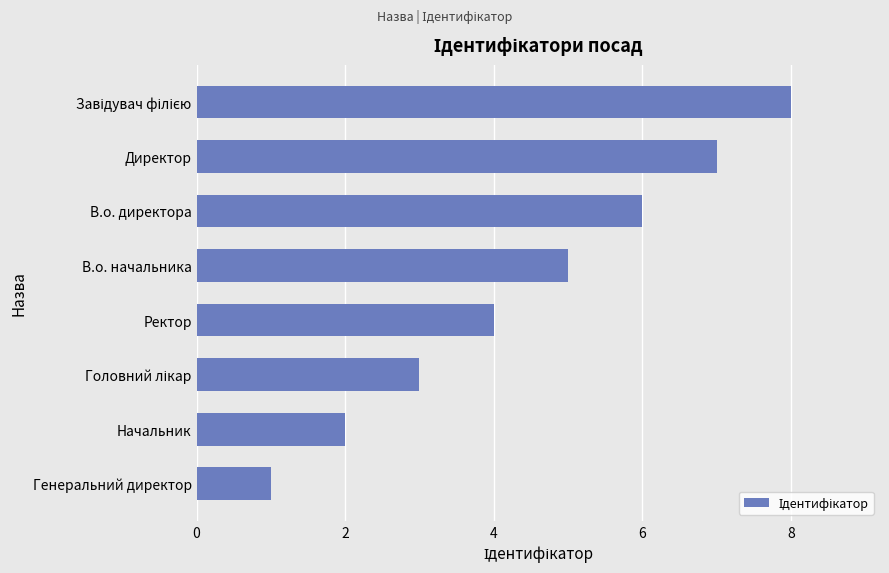

Which has a higher value, Ректор or Начальник?

Ректор